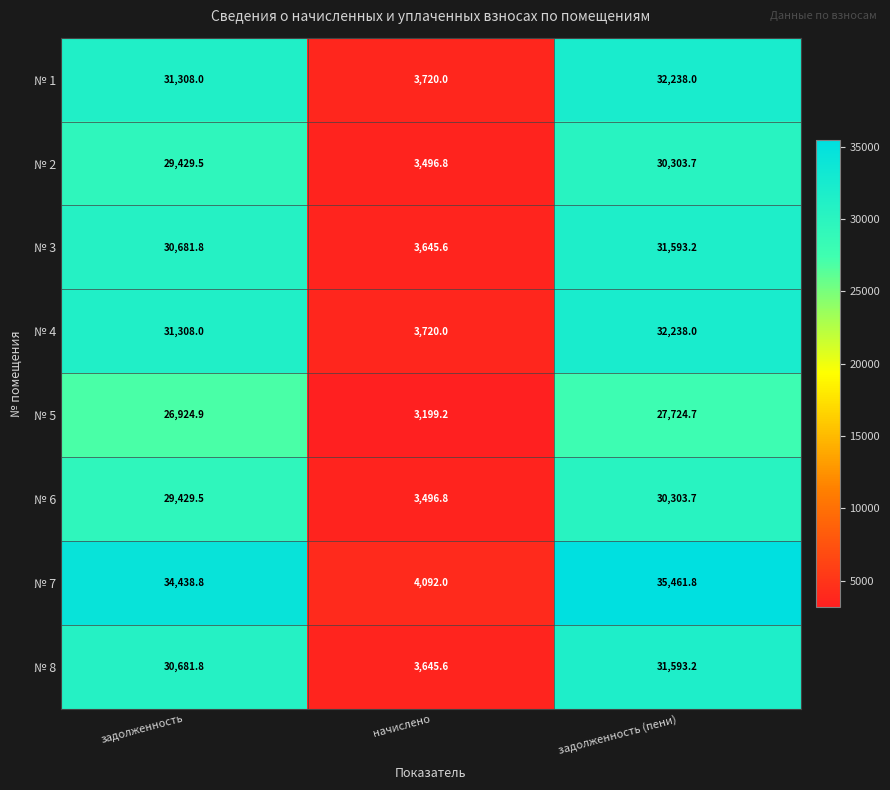

The № 3 series shows 41365.3 at задолженность. True or false?

False